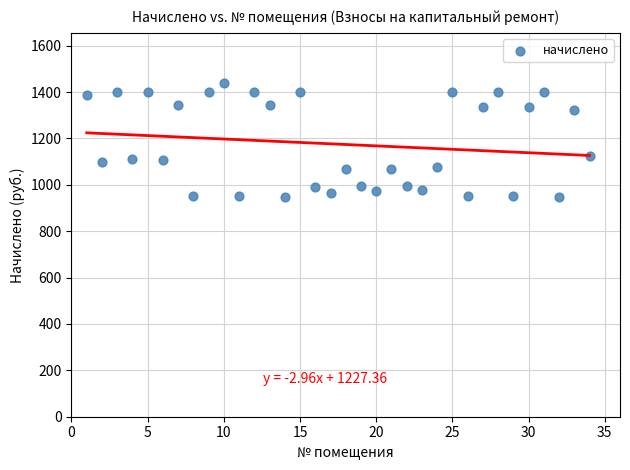

What is the range of X values (max minus min)?

33.0